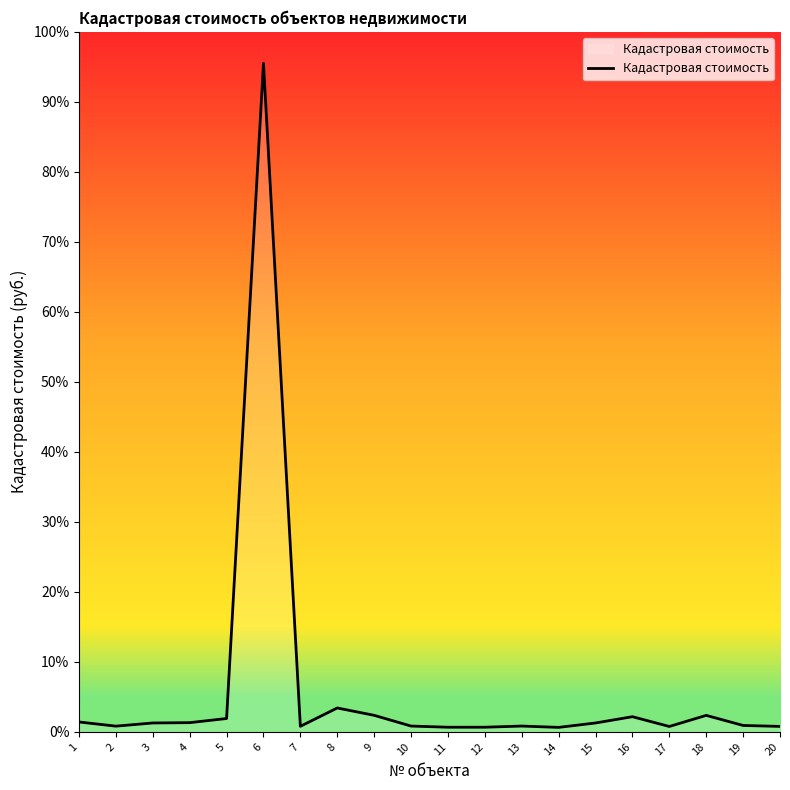

Which category has the highest value across all series?

6